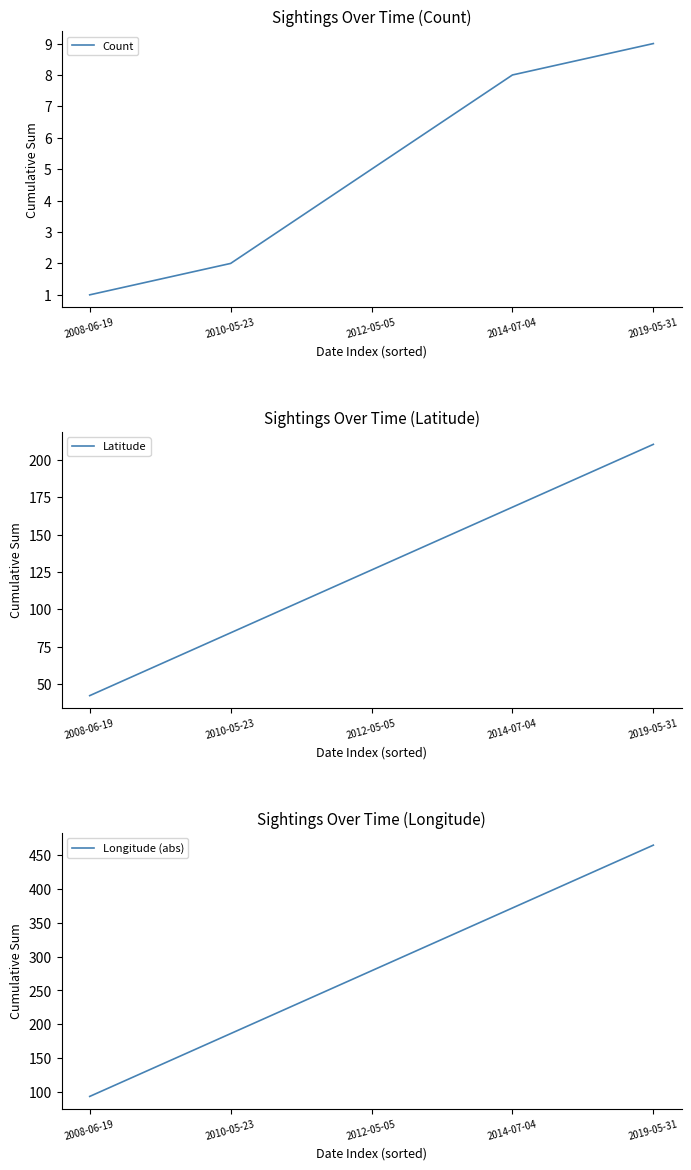

What is the sum of the Count values at 2010-05-23 and 2012-05-05?

7